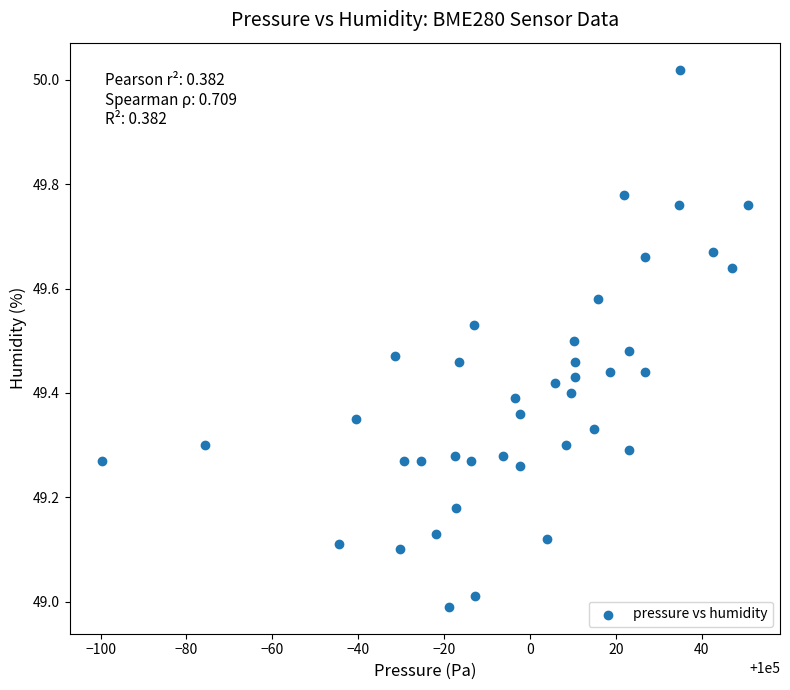

What is the range of X values (max minus min)?

150.4